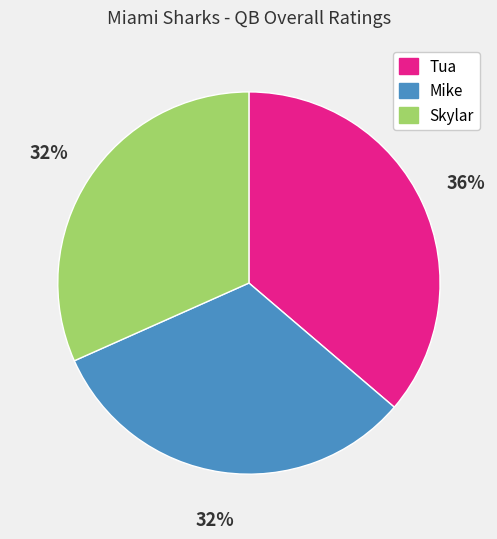

To the nearest percent, what portion does Skylar represent?

32%